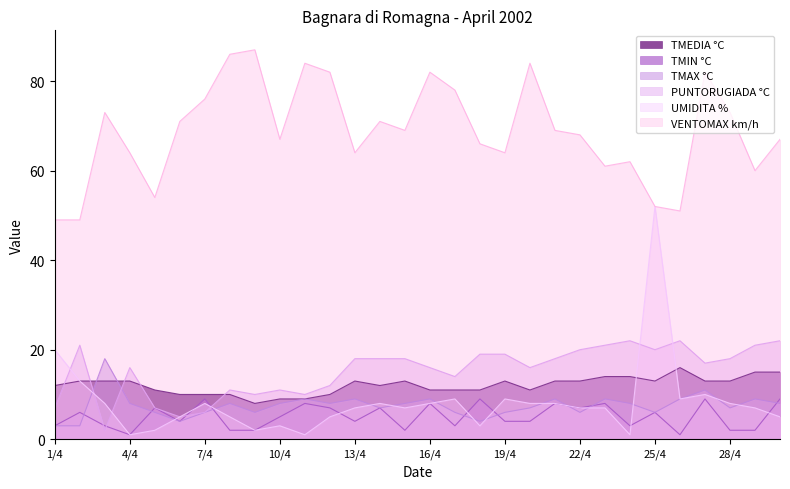

At which label does TMEDIA °C first exceed 13?

23/4